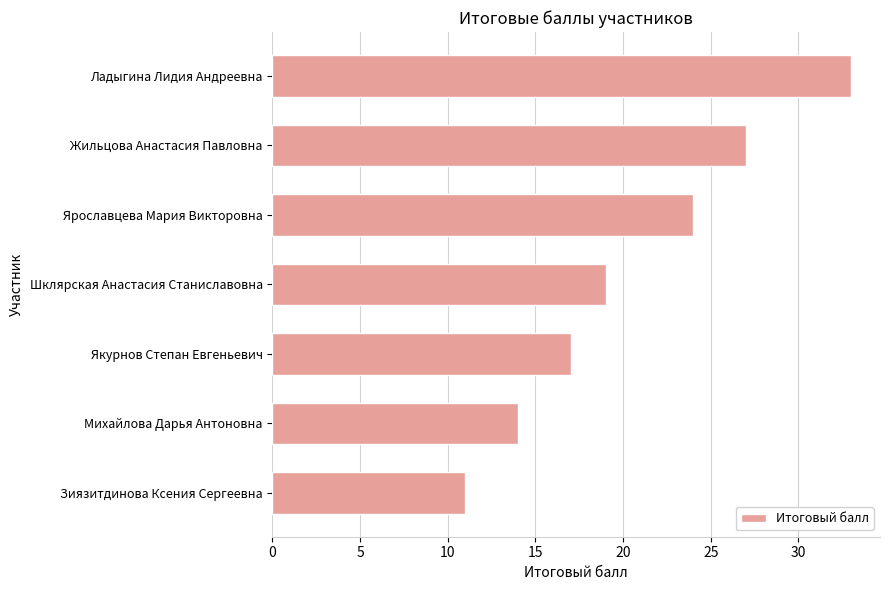

Count the values in the range 14 to 27.

5